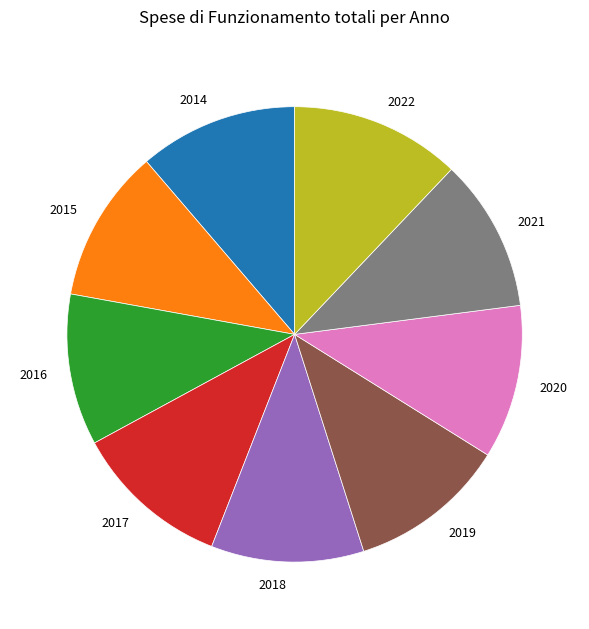

Approximately how many times larger is the value at 2019 compared to 2014?

1.0